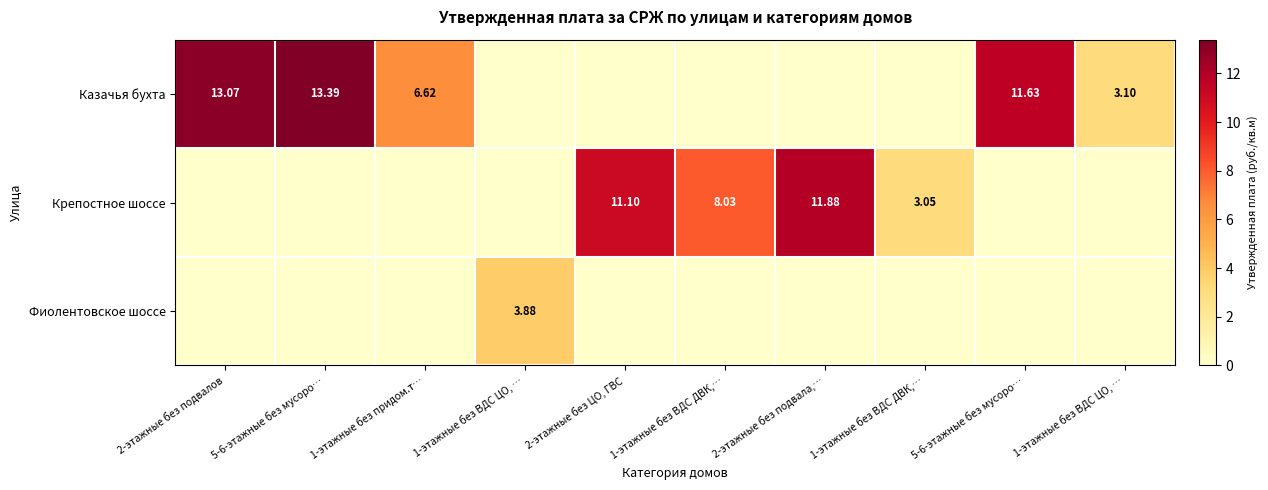

What is the difference between the highest and lowest values at 1-этажные без ВДС ЦО, …?

3.9